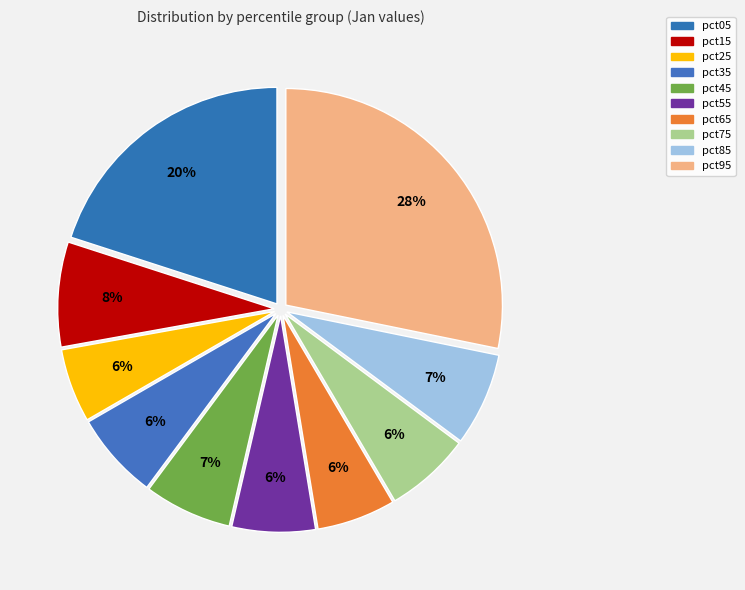

The pct75 slice represents 6% of the pie. True or false?

True